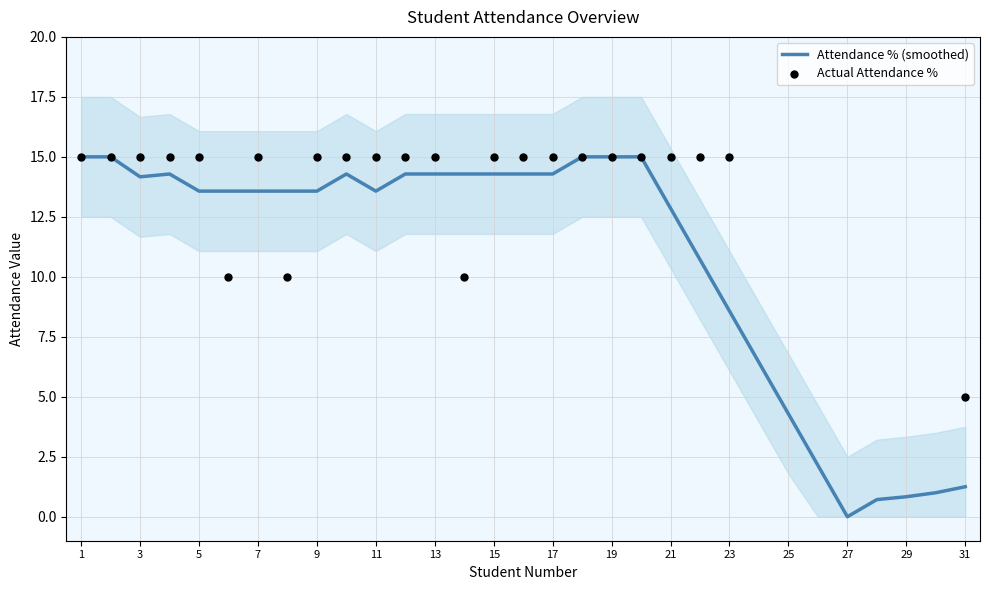

At which label does Attendance % (smoothed) reach its minimum?

27